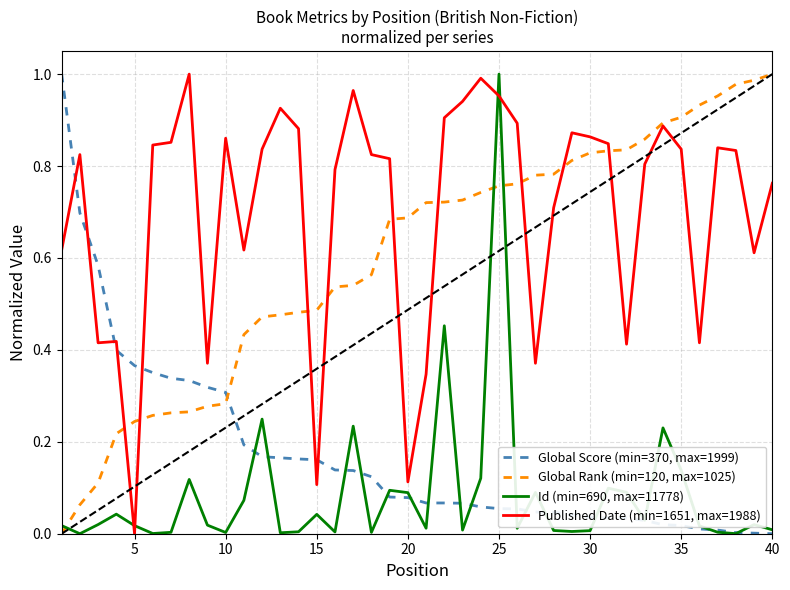

Which series ends up on top after the final intersection of Published Date (min=1651, max=1988) and Id (min=690, max=11778)?

Published Date (min=1651, max=1988)